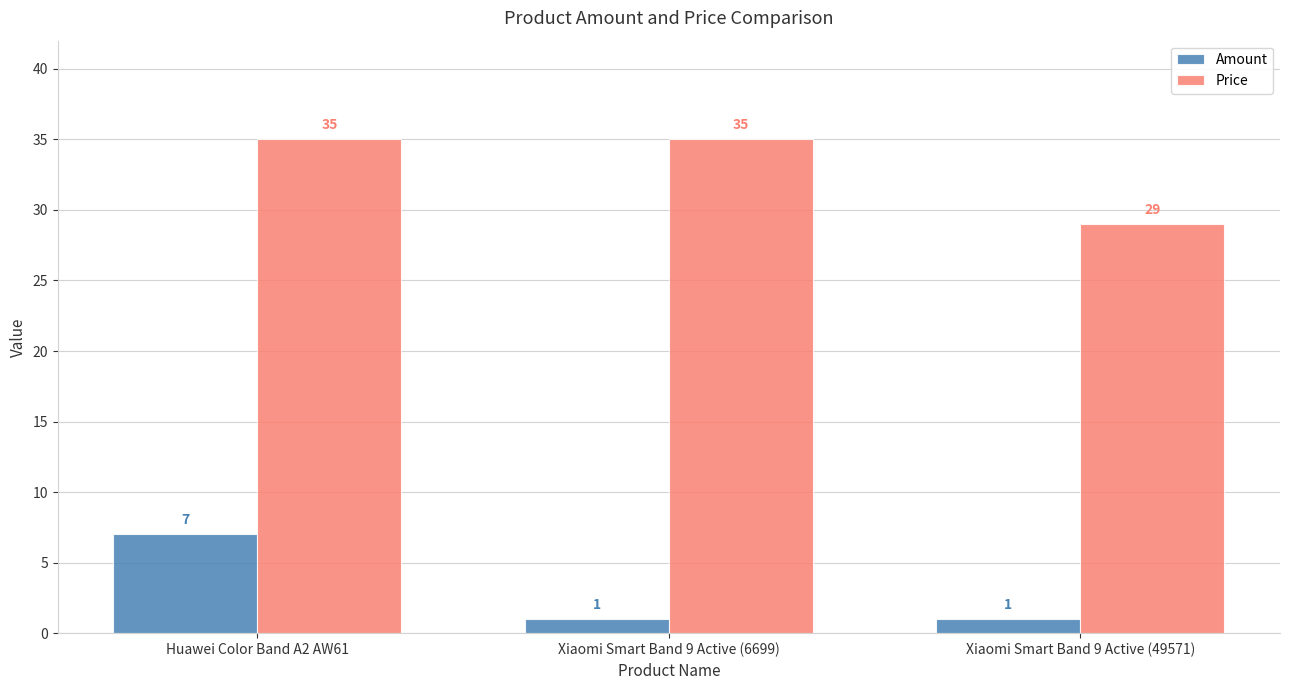

How many Amount values are between 1 and 7?

3